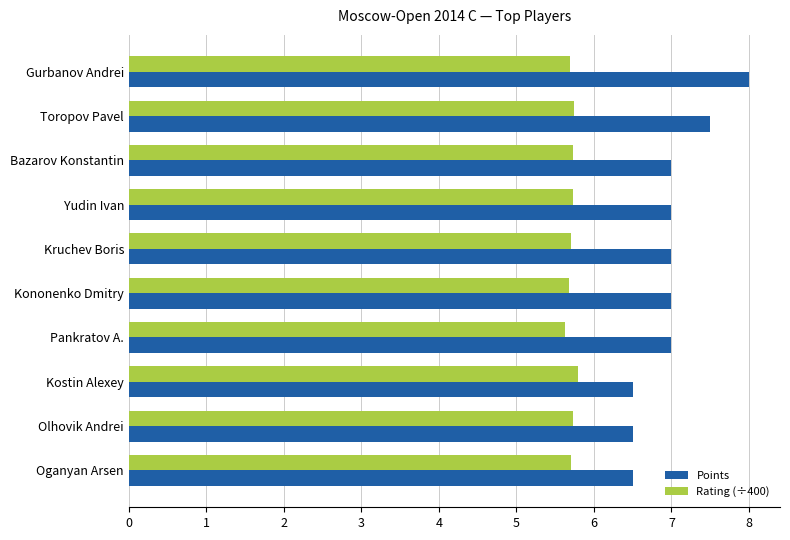

Which series has the widest spread of values?

Points